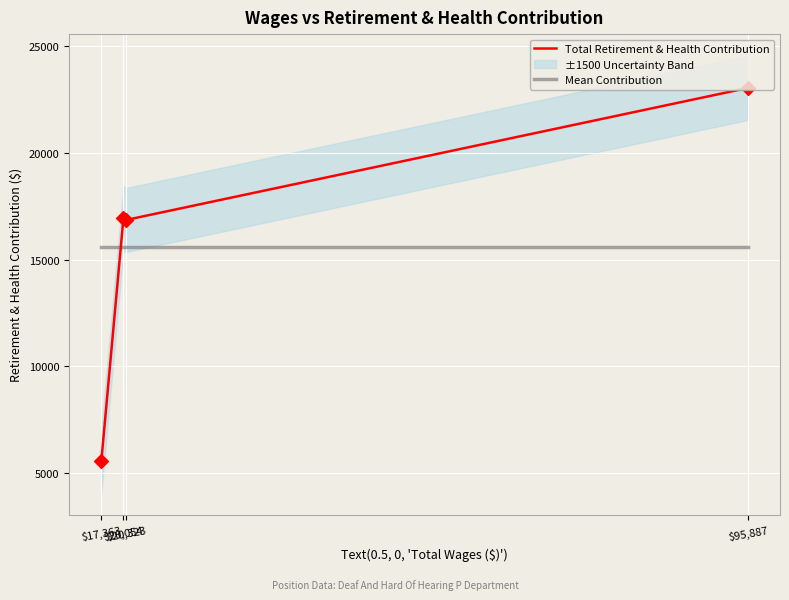

Which series contains the lowest Y value?

Total Retirement & Health Contribution